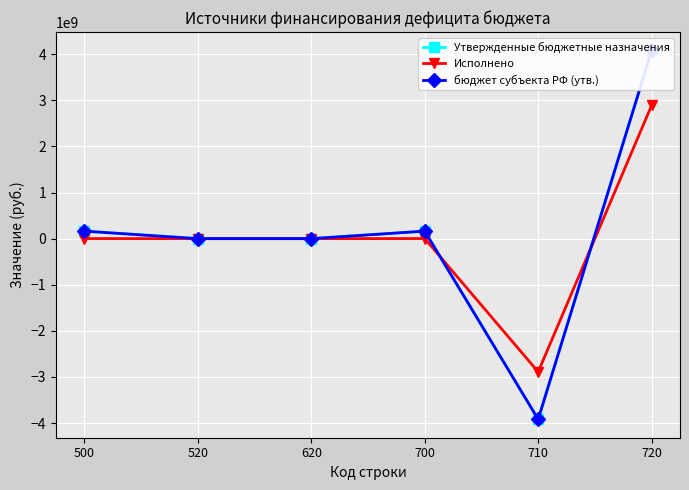

The value of бюджет субъекта РФ (утв.) at 620 is 0.0. True or false?

True